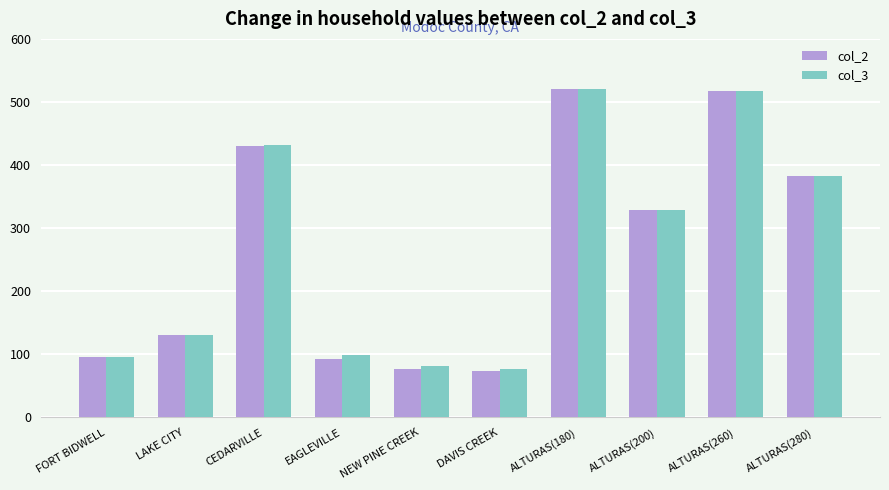

Which series has the widest spread of values?

col_2